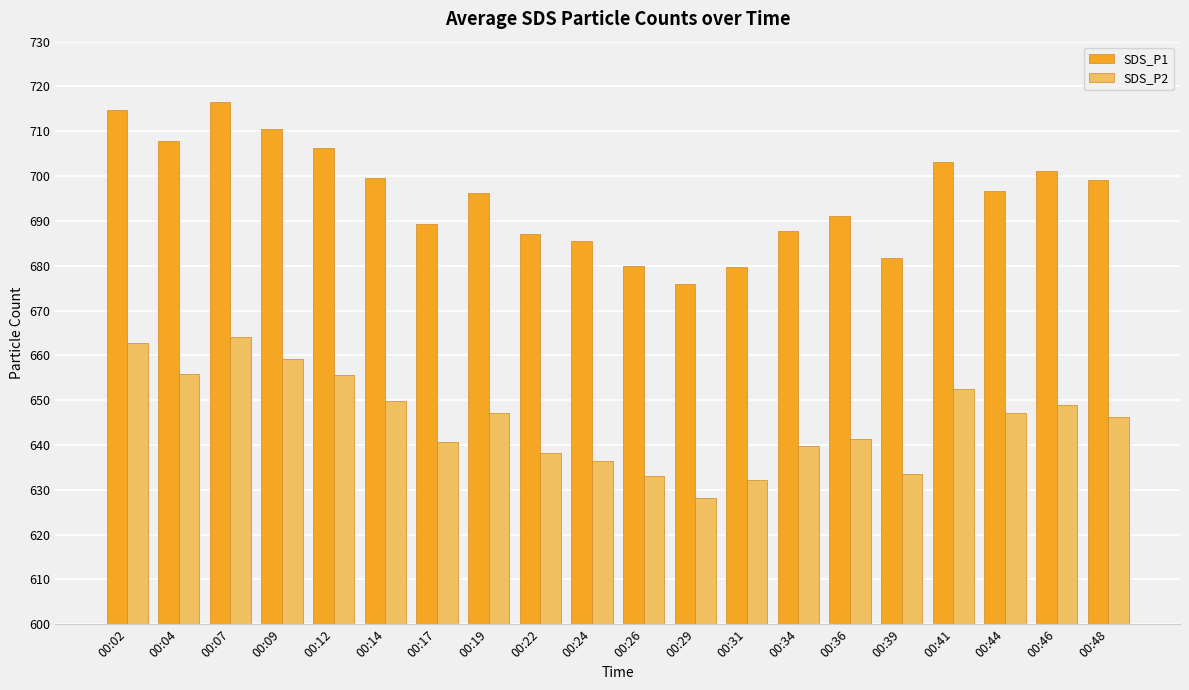

What is the highest value of the SDS_P2 series?

664.1